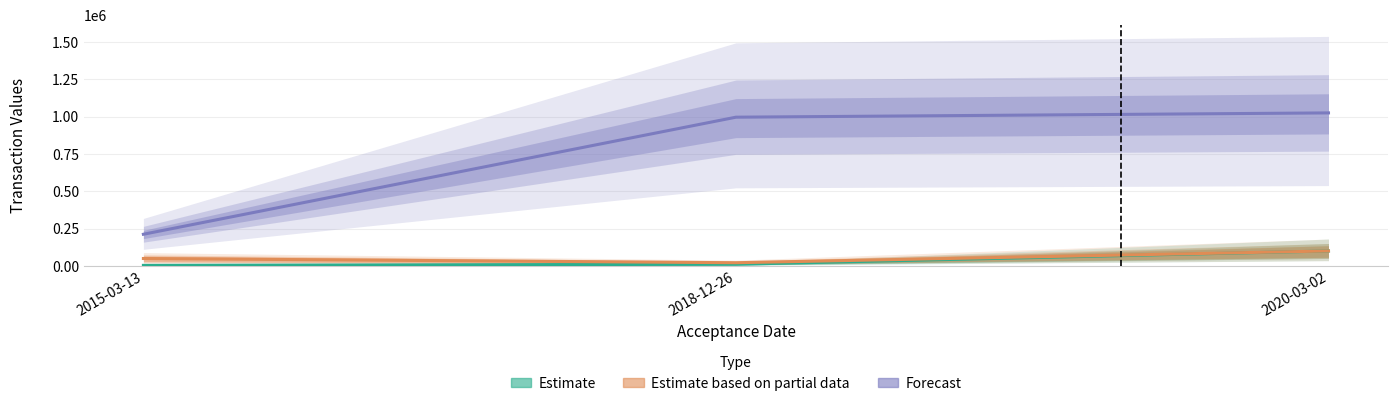

What is the value of the Estimate point at the 1st from the left?

3500